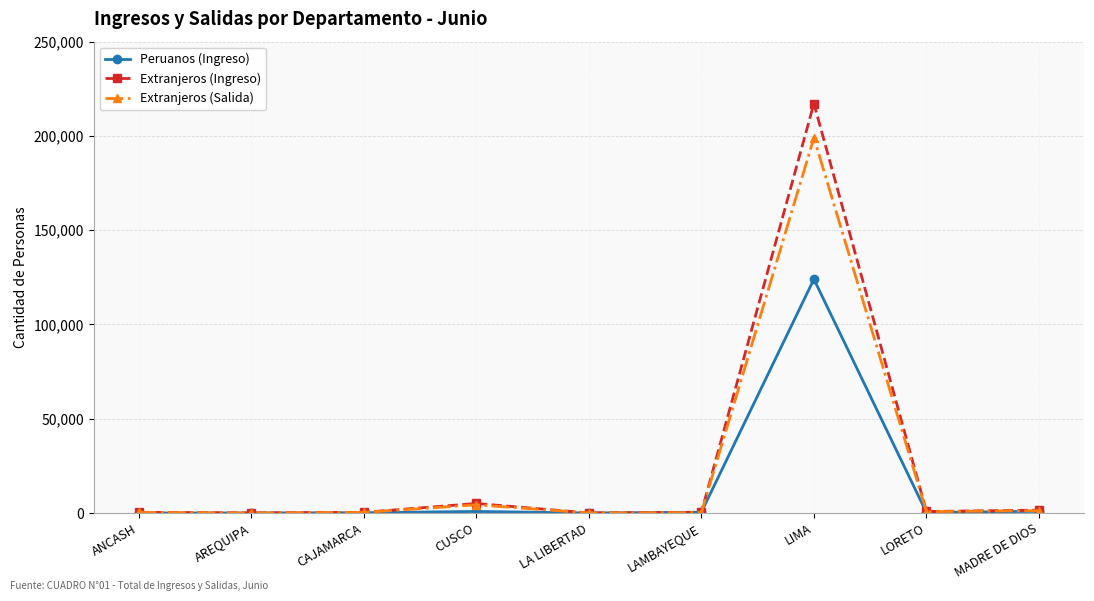

Which series has the largest range (max minus min)?

Extranjeros (Ingreso)